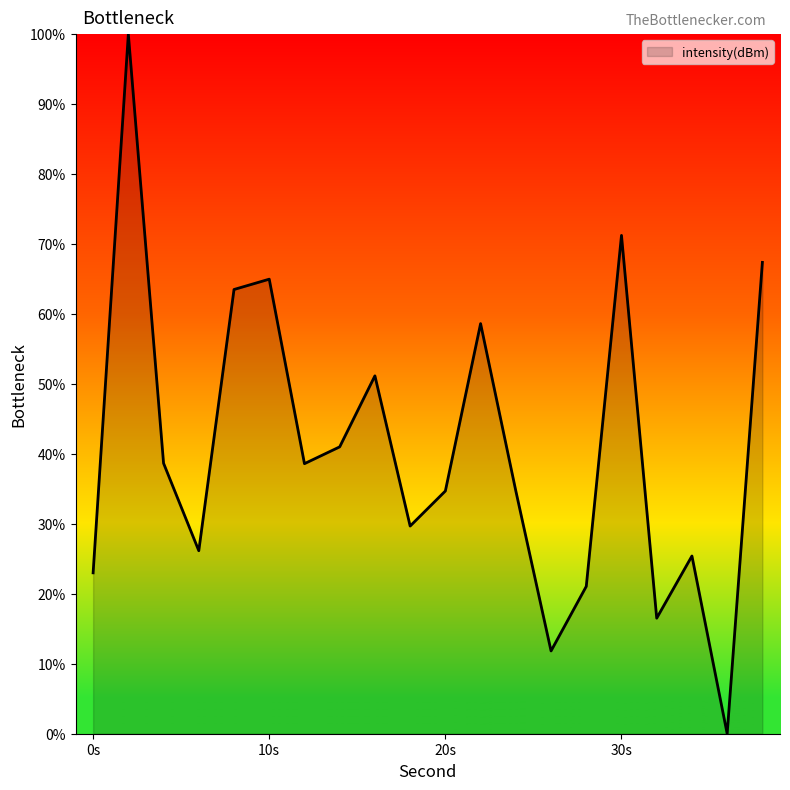

How many positive values are there?

19